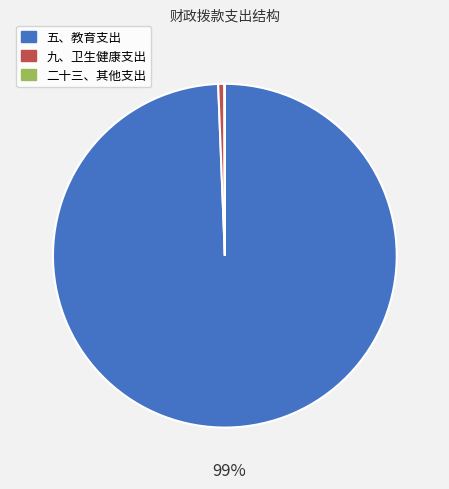

Combined, do 五、教育支出 and 九、卫生健康支出 account for over 50%?

Yes